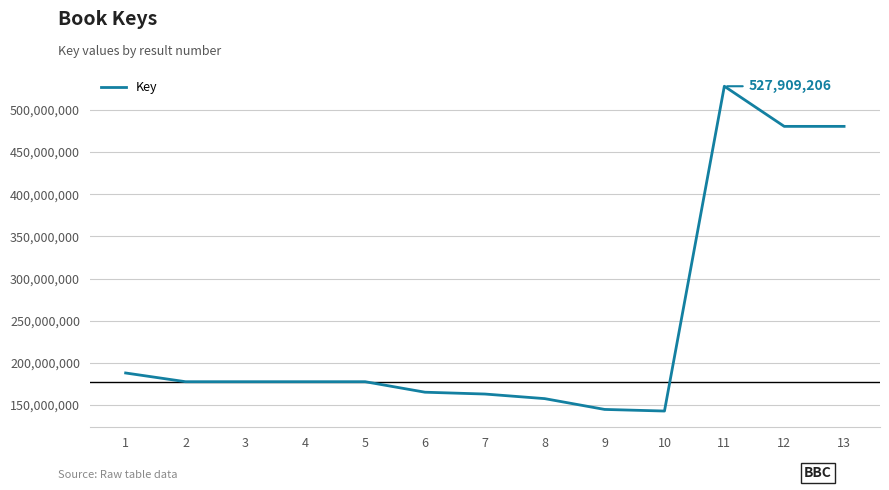

What is the change in value from 1 to 10?

-45101923